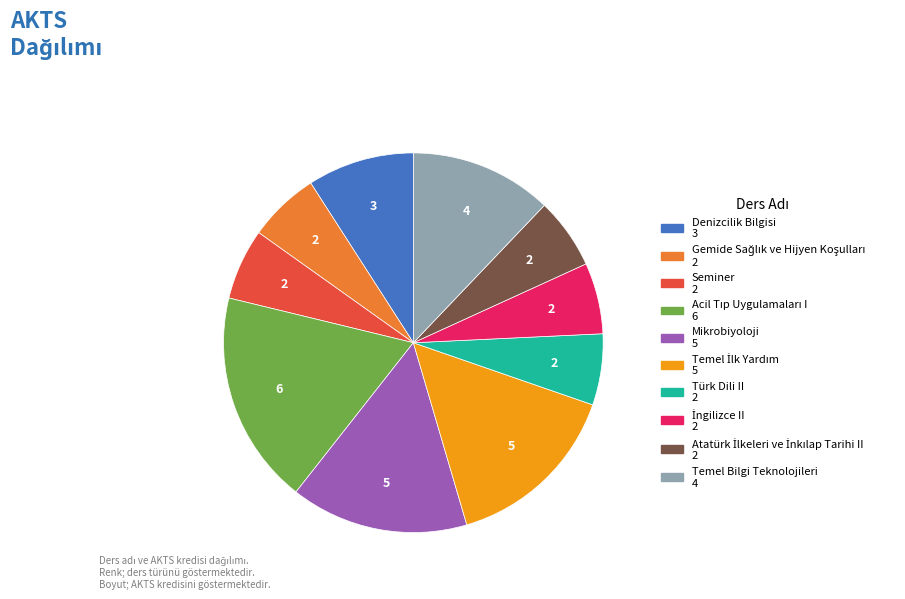

Between Denizcilik Bilgisi and Seminer, which is larger?

Denizcilik Bilgisi